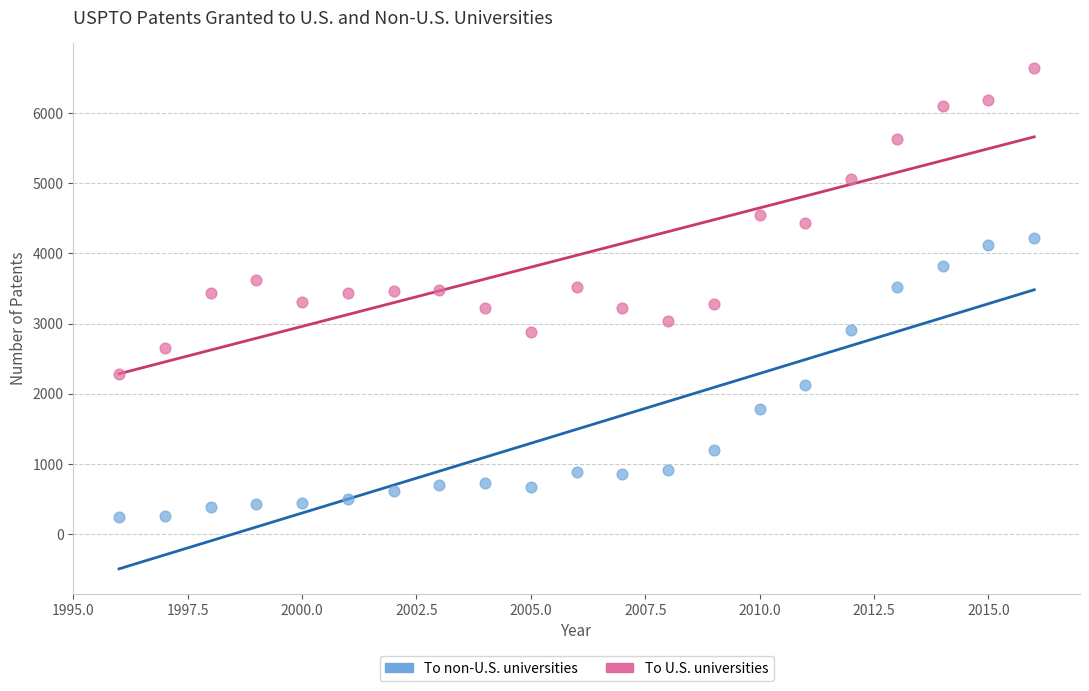

Which series has the largest Y range (max minus min)?

To U.S. universities